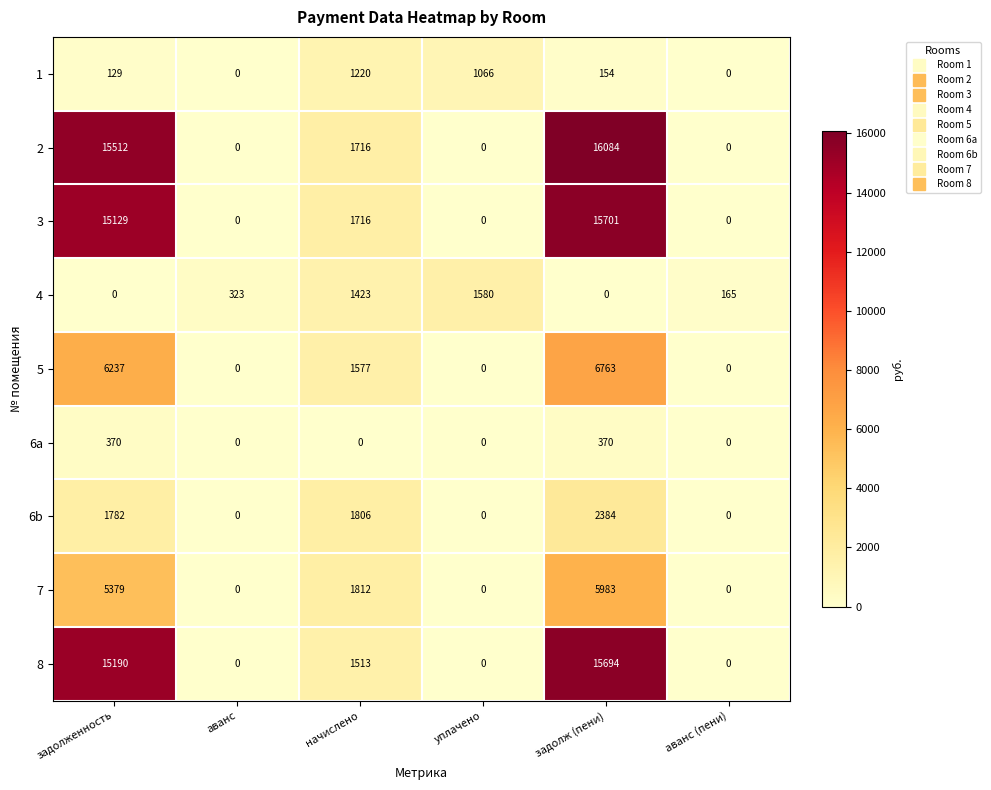

List the series in order of their peak value, lowest first.

6a, 1, 4, 6b, 7, 5, 8, 3, 2